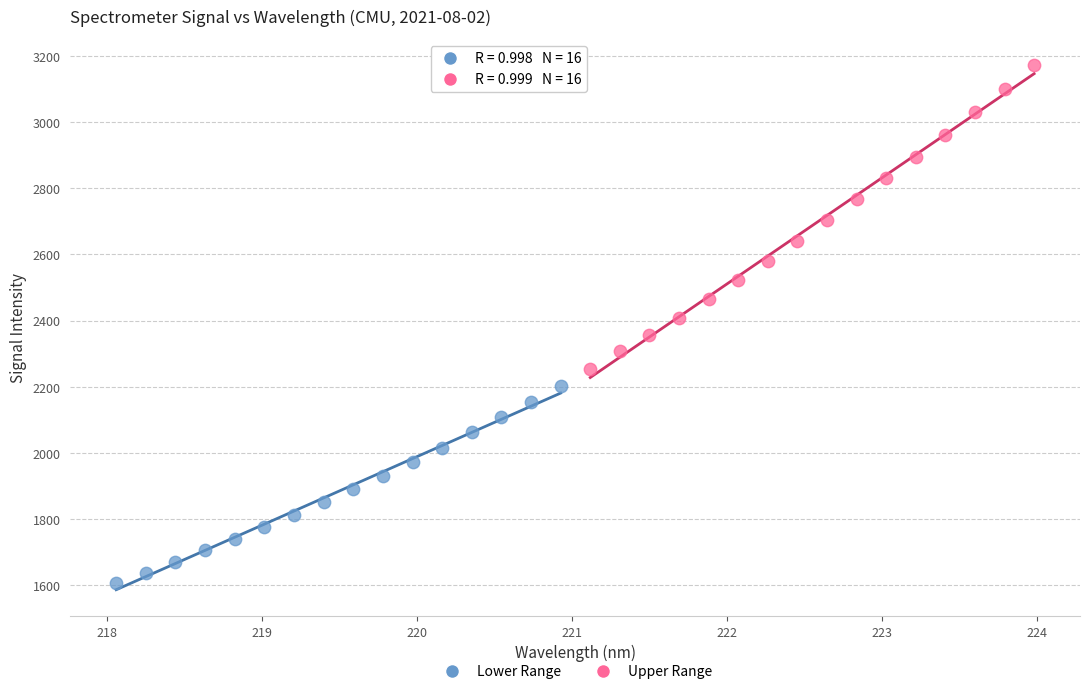

Which series reaches the minimum Y coordinate?

Lower Range